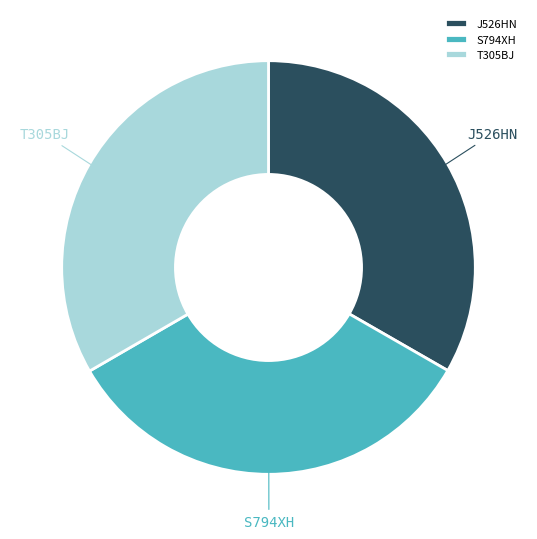

Combined, do S794XH and T305BJ account for over 50%?

Yes